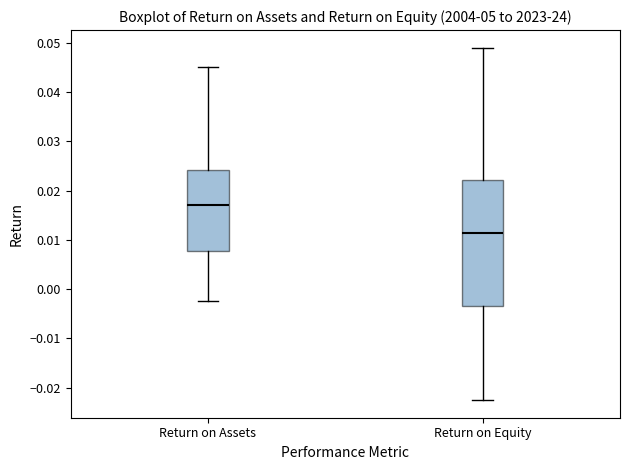

Reading left to right, transcribe this box plot: for each box, give where its median line is, the range the box spans, and where its two whiskers end, as read against the y-axis. The values are not printed on the chart, so give them approximately, as read against the axis.

Return on Assets: median 0.017, box 0.008 to 0.024, whiskers -0.002 to 0.045
Return on Equity: median 0.011, box -0.003 to 0.022, whiskers -0.023 to 0.049